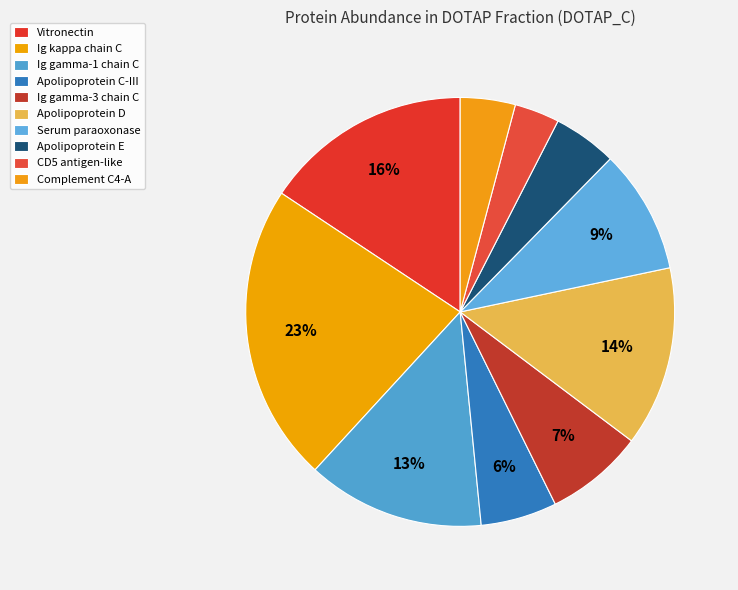

To the nearest percent, what portion does CD5 antigen-like represent?

3%